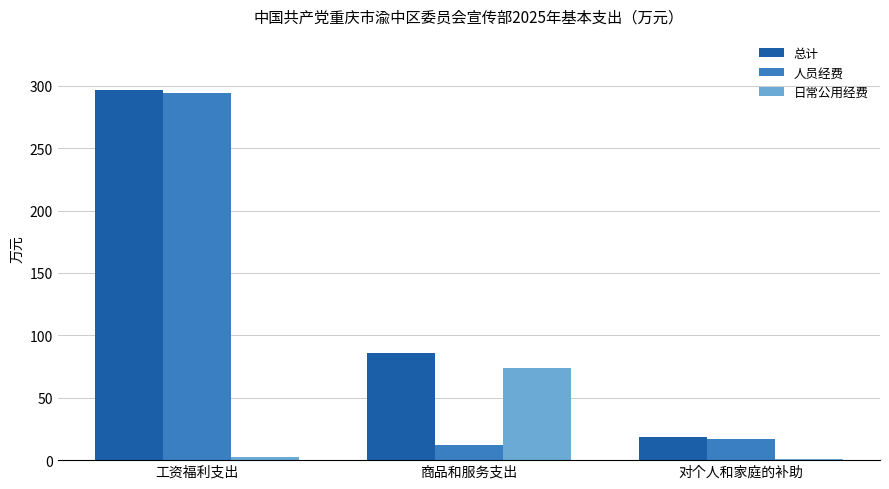

How many categories are shown in the chart?

3